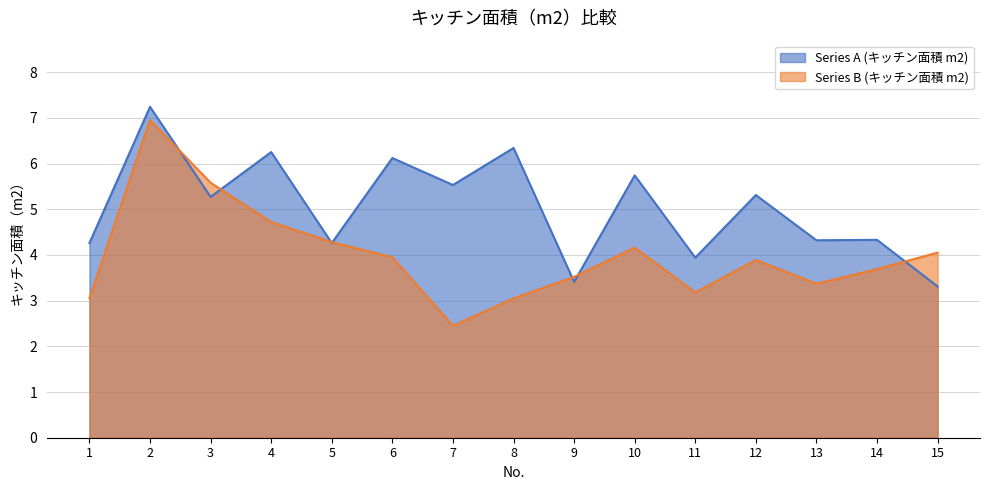

What is the total value across all series at 11?

7.1